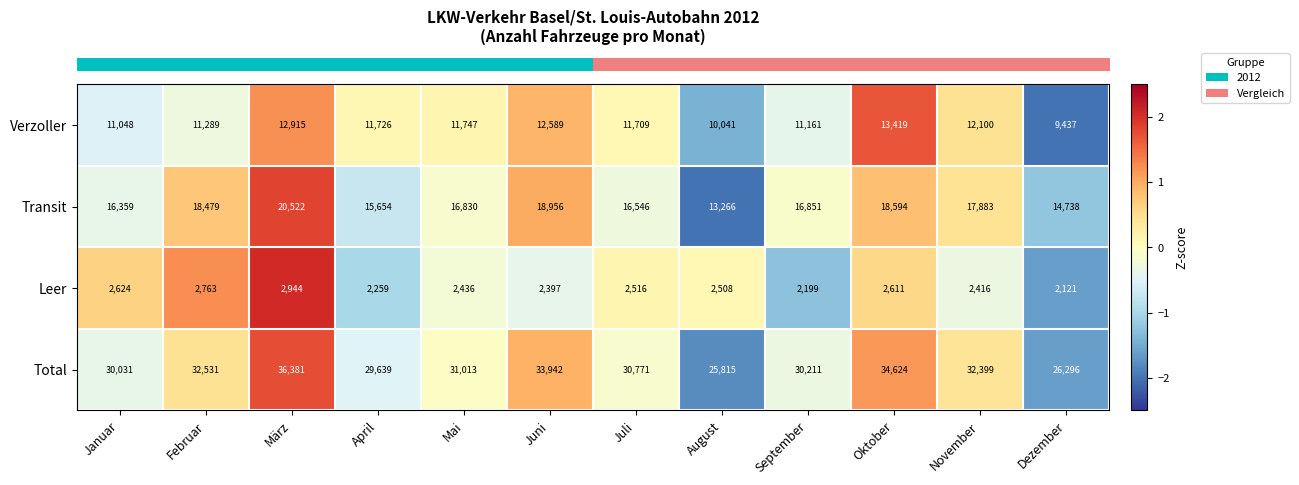

List the series in order of their peak value, lowest first.

Leer, Verzoller, Transit, Total